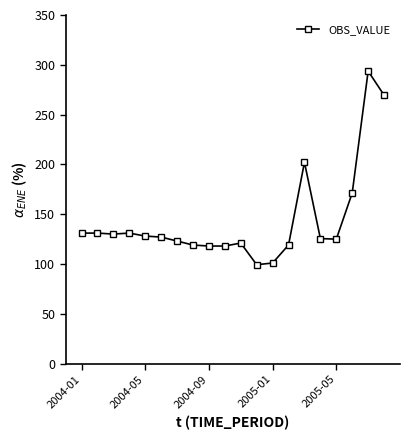

What is the difference between the maximum and minimum values?

194.4